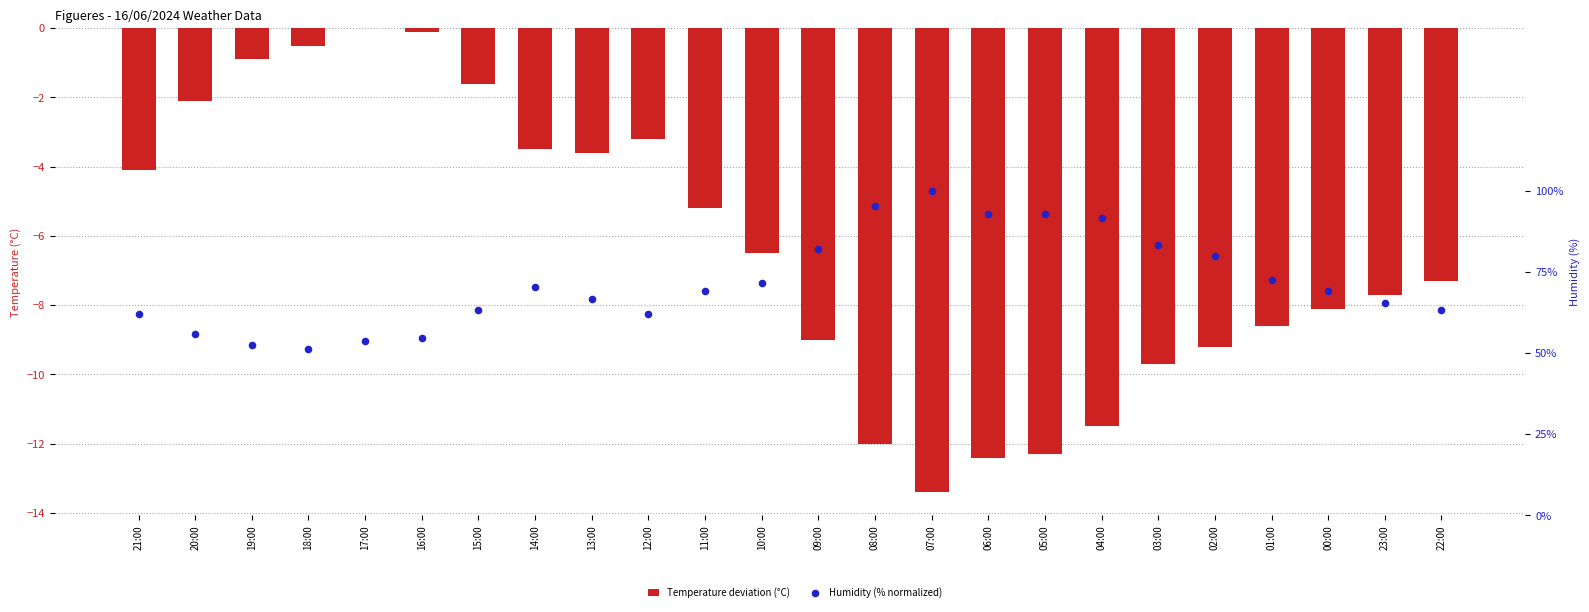

Which series contains the highest Y value?

Humidity (% normalized)